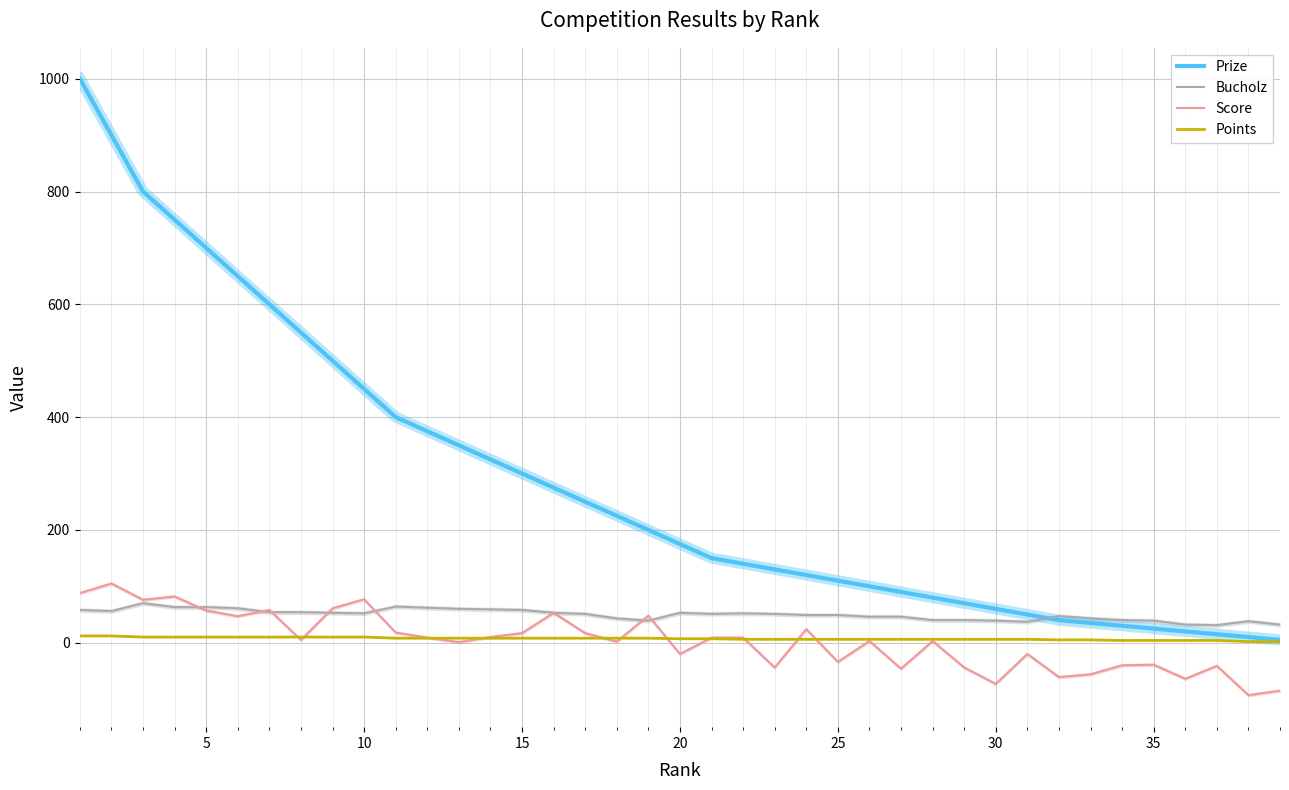

Rank the series by their maximum value, from highest to lowest.

Prize, Score, Bucholz, Points